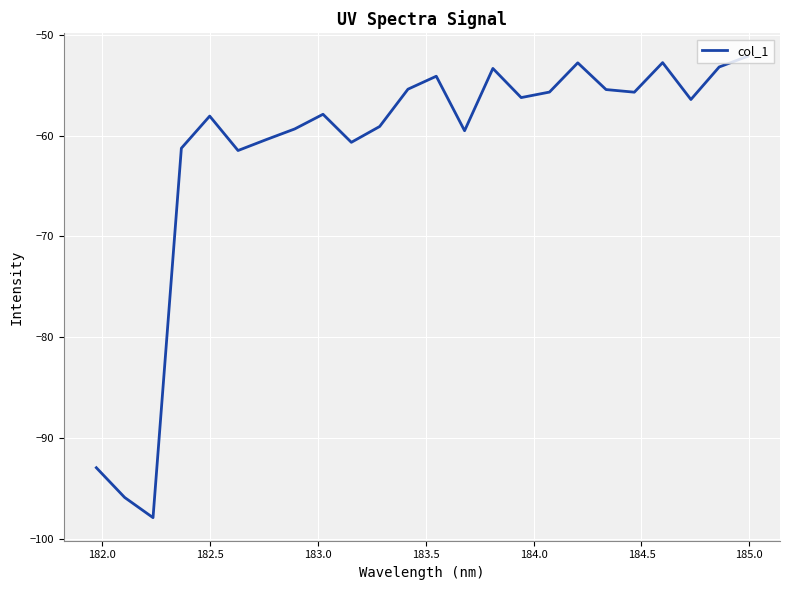

What is the maximum value shown in the chart?

-52.1